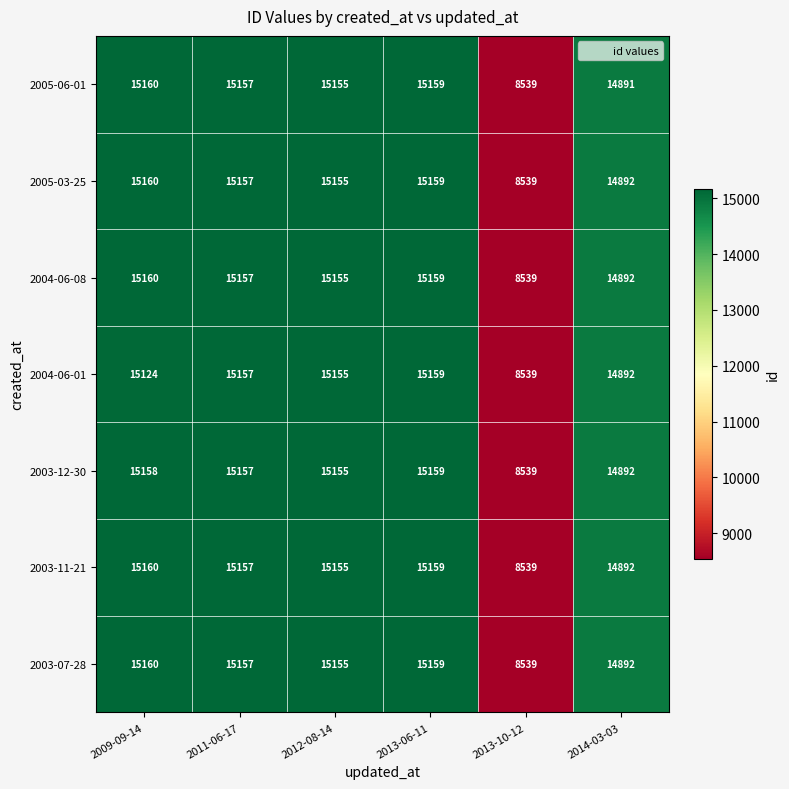

Where does the 2003-07-28 series first go above 15157?

2009-09-14